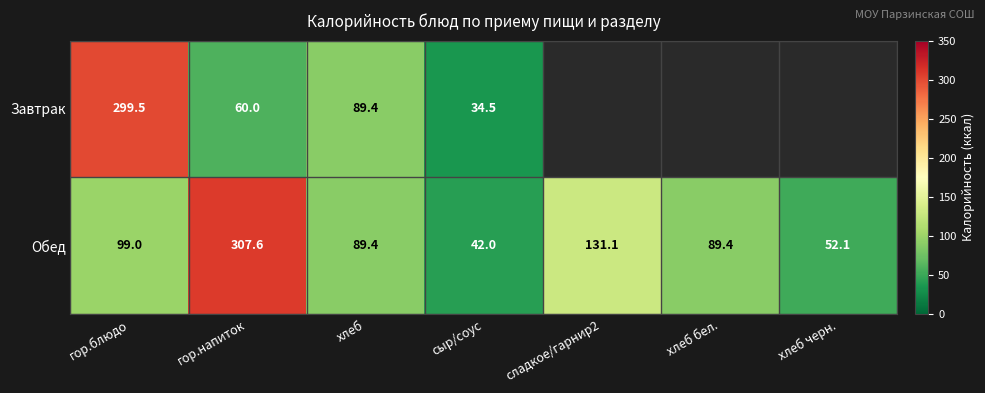

At which label does Обед first exceed 89?

гор.блюдо